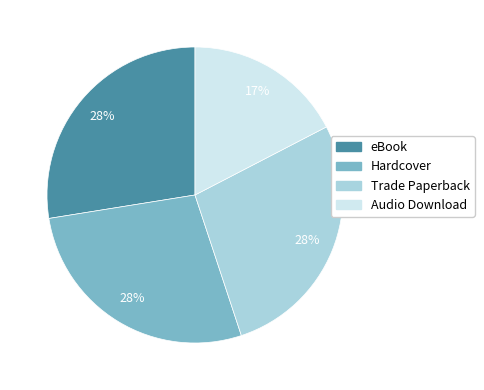

Which category has the smallest portion of the pie?

Audio Download